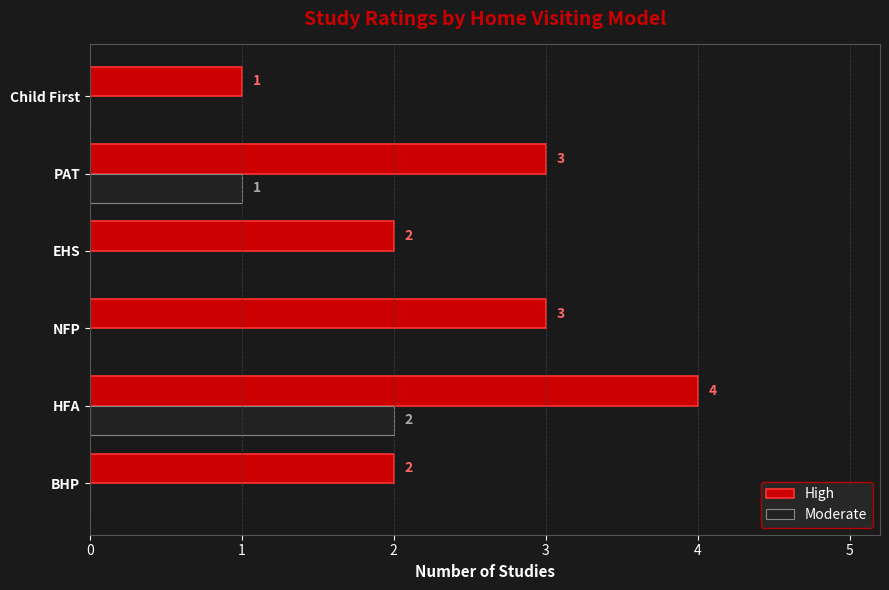

What is the approximate value of High at HFA?

4